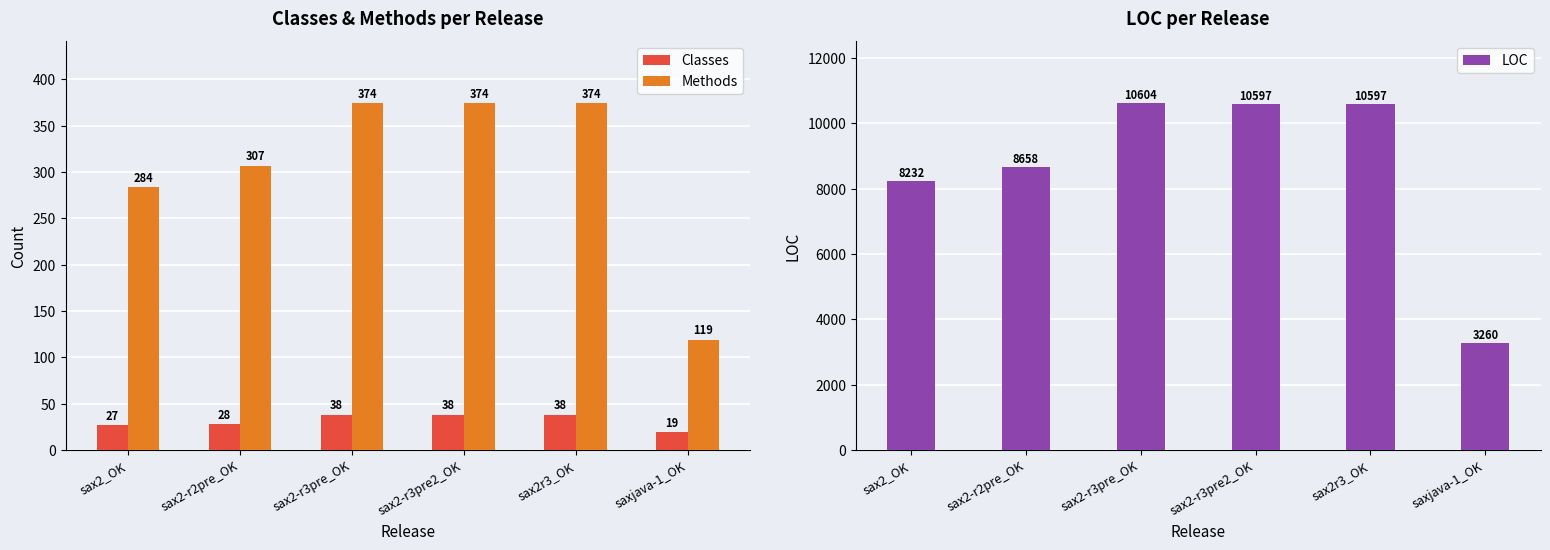

How many categories are shown in the chart?

6